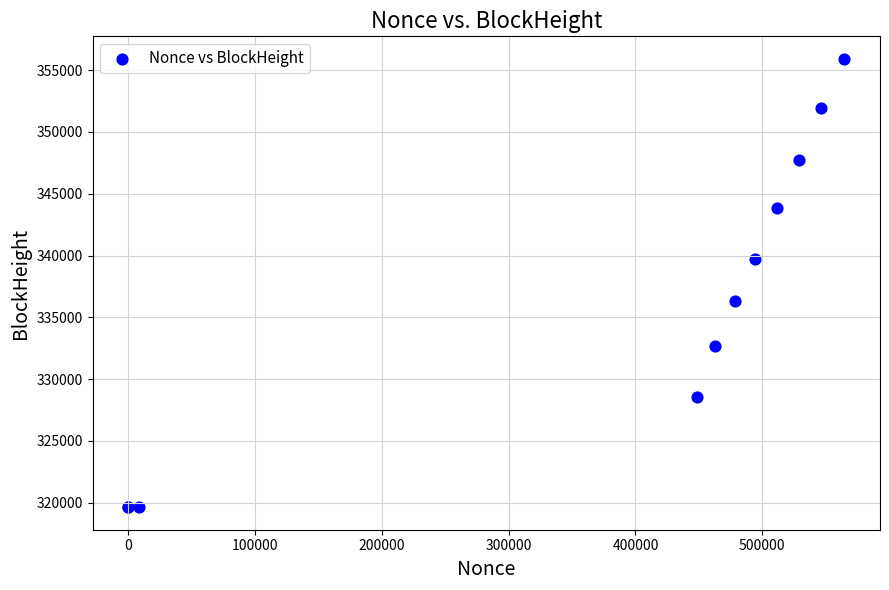

What Y value in the scatter plot is closest to 337773?

336291